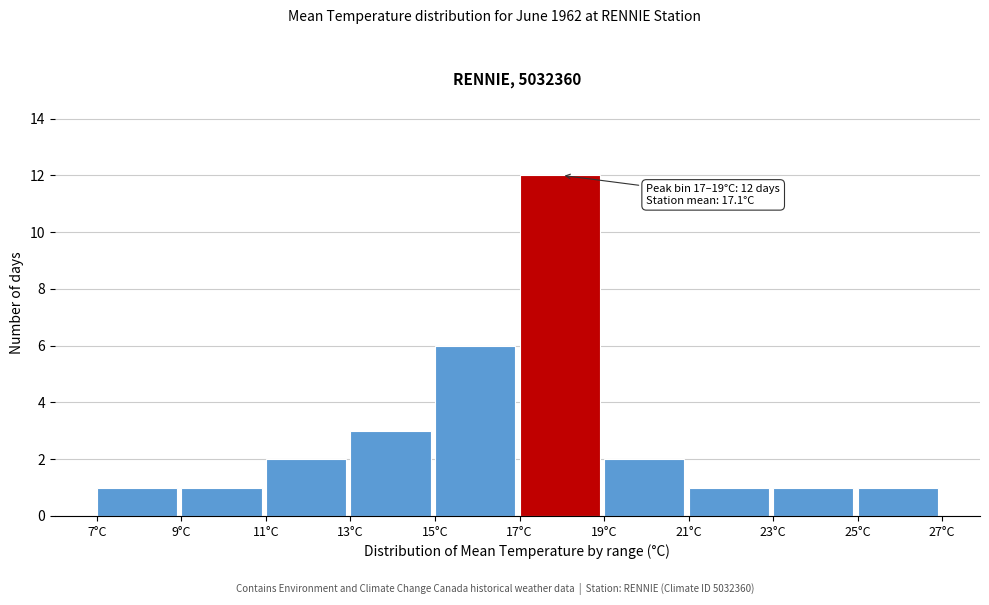

Which range on the x-axis has the tallest bar?

17 to 19